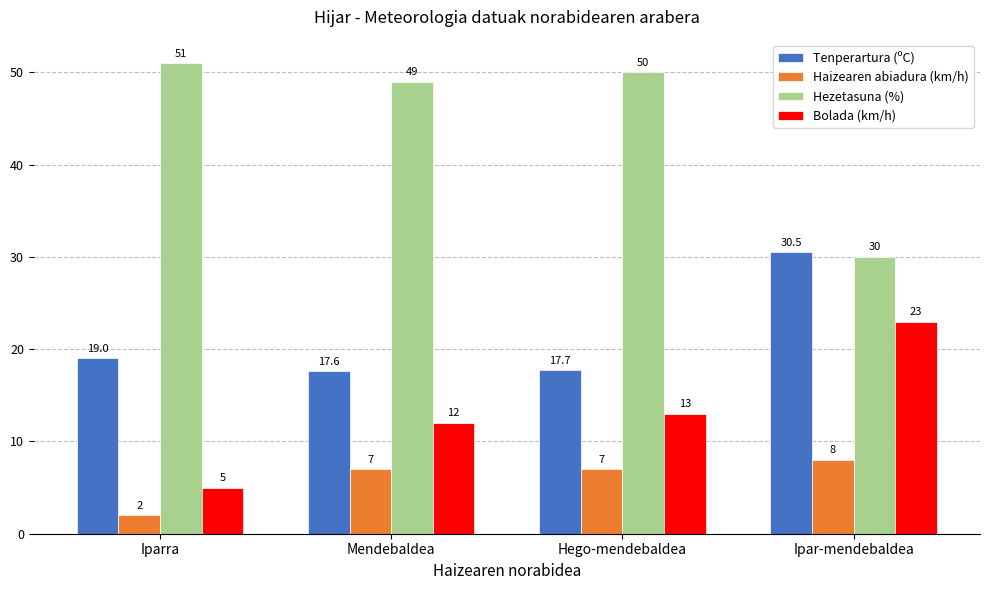

What is the value of the Haizearen abiadura (km/h) bar at the 3rd from the left?

7.0